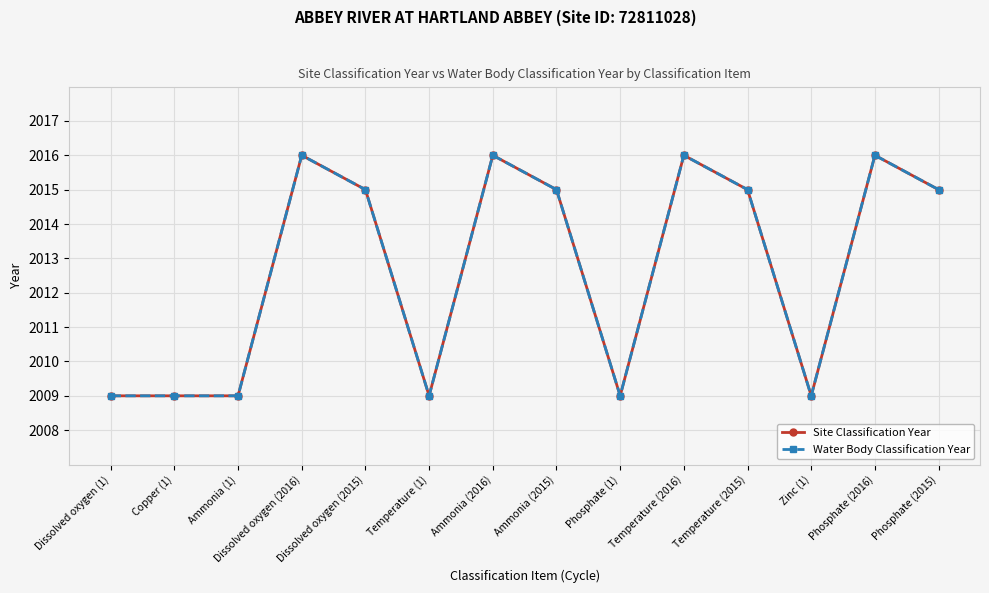

Does the chart have visible grid lines?

Yes